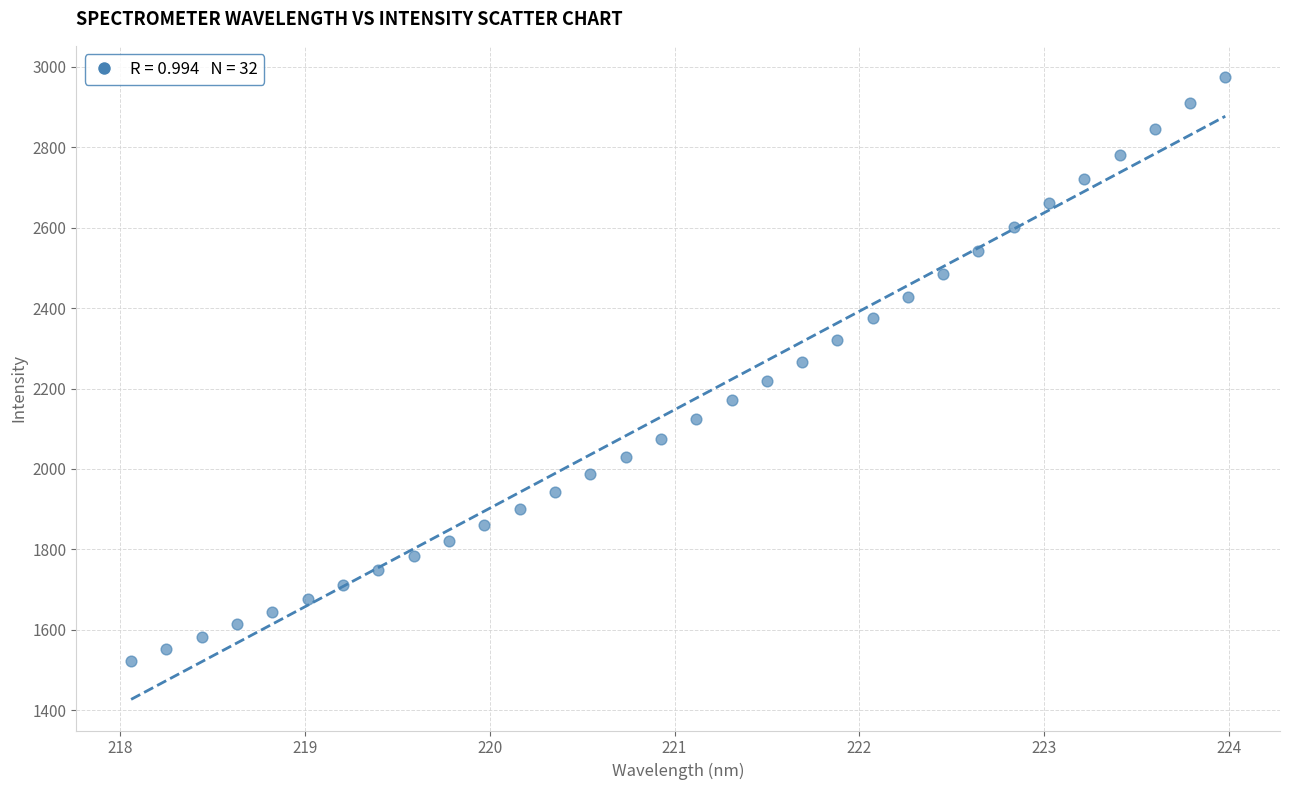

What is the range of X values (max minus min)?

5.9